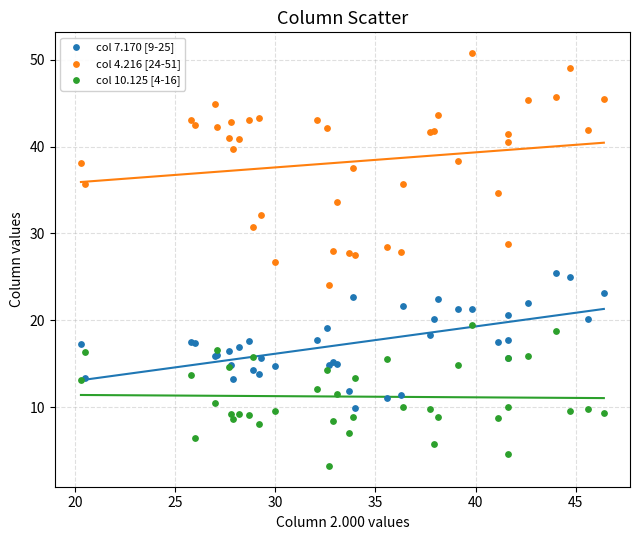

Which series has the widest spread of Y values?

col 4.216 [24-51]